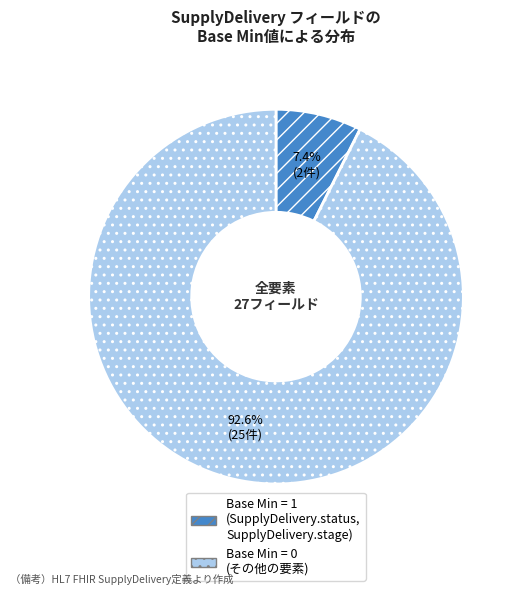

Does any single category account for the majority?

Yes